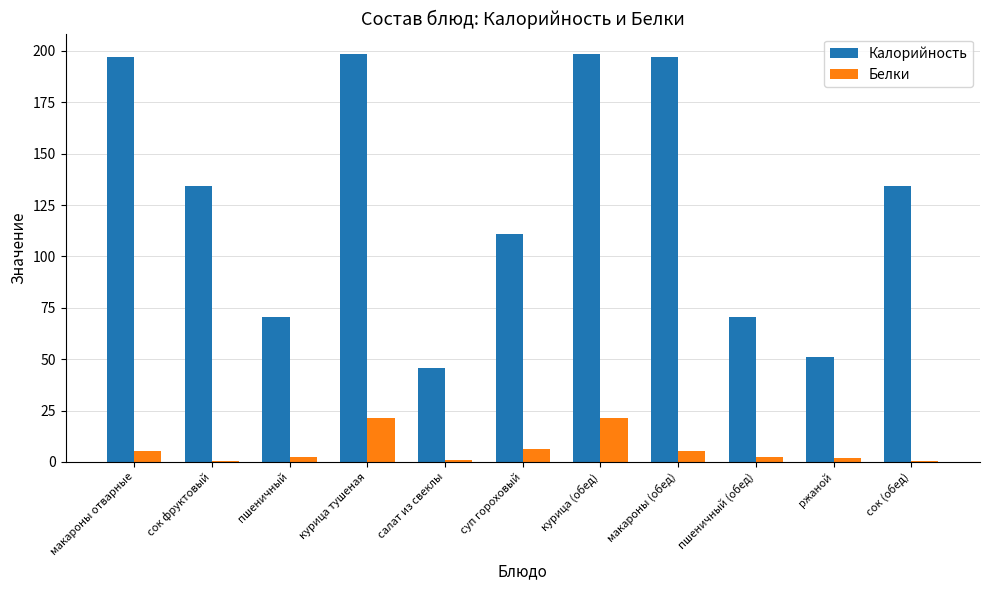

Which series has the largest total across all categories?

Калорийность